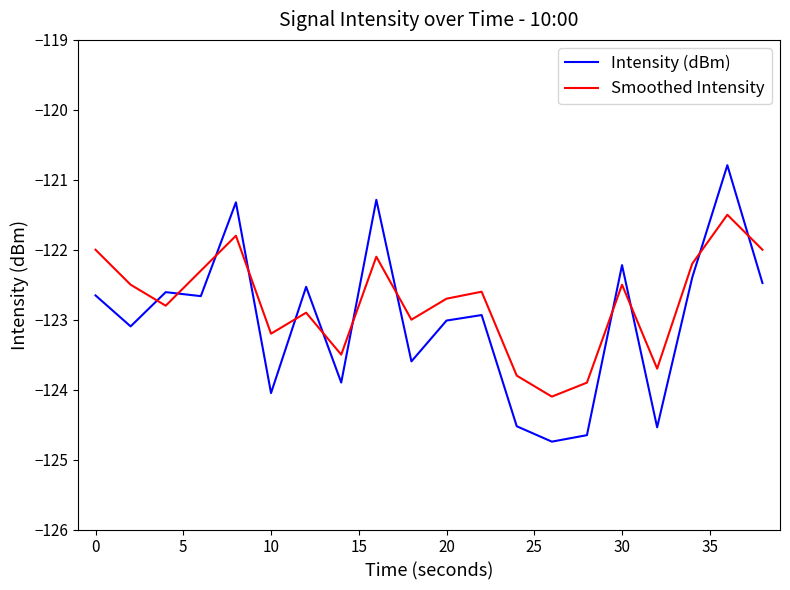

Reading left to right, list all the values displayed in this chart.

Intensity (dBm): -122.7	-123.1	-122.6	-122.7	-121.3	-124.0	-122.5	-123.9	-121.3	-123.6	-123.0	-122.9	-124.5	-124.7	-124.7	-122.2	-124.5	-122.4	-120.8	-122.5
Smoothed Intensity: -122.0	-122.5	-122.8	-122.3	-121.8	-123.2	-122.9	-123.5	-122.1	-123.0	-122.7	-122.6	-123.8	-124.1	-123.9	-122.5	-123.7	-122.2	-121.5	-122.0